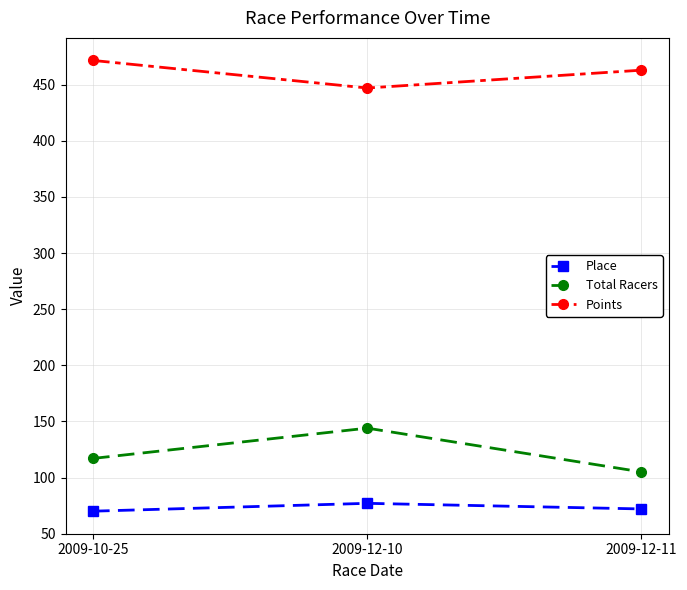

What is the total value across all series at 2009-10-25?

658.7